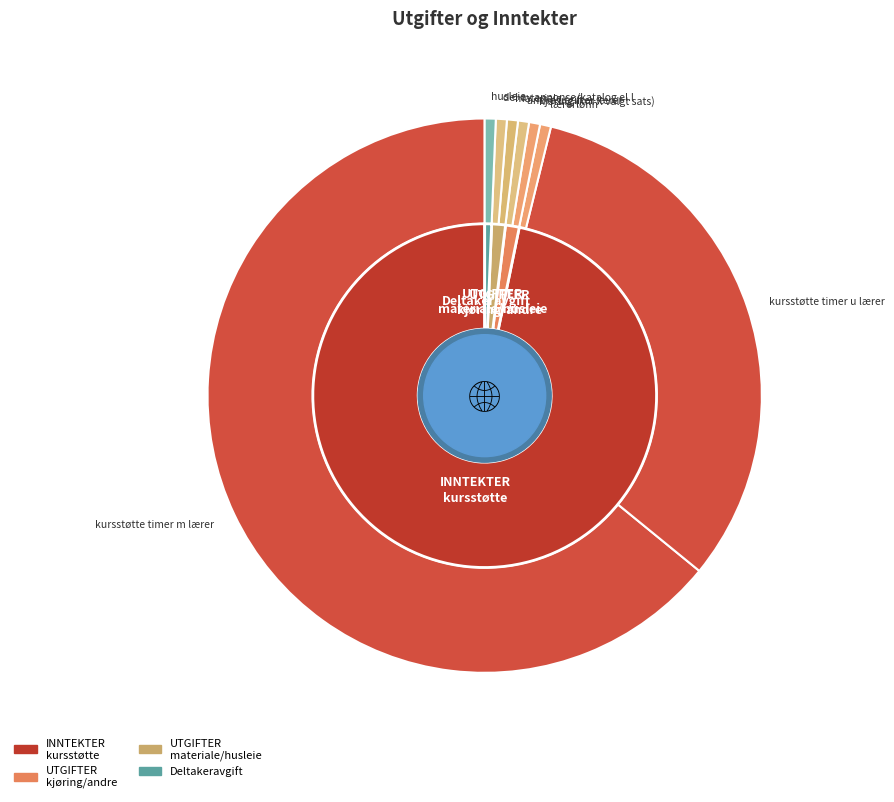

The kursstøtte timer u lærer slice represents 26% of the pie. True or false?

False